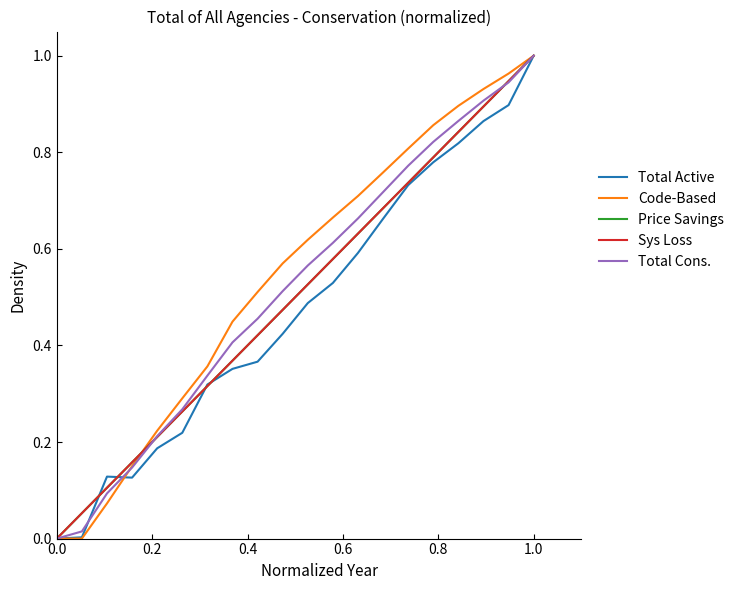

What is the value of the Sys Loss point at the 18th from the left?

0.9